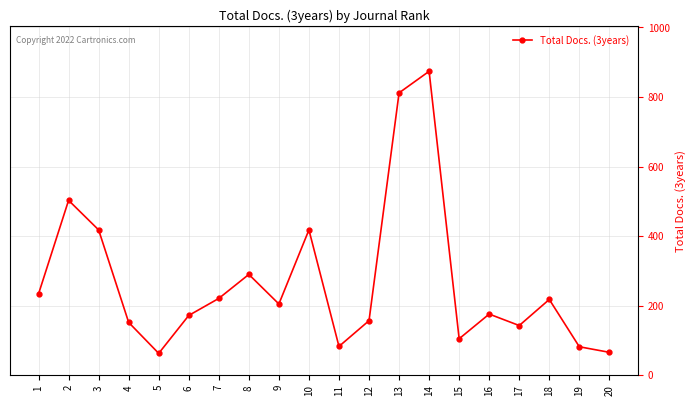

Is it true that the value at 5 is 63?

True